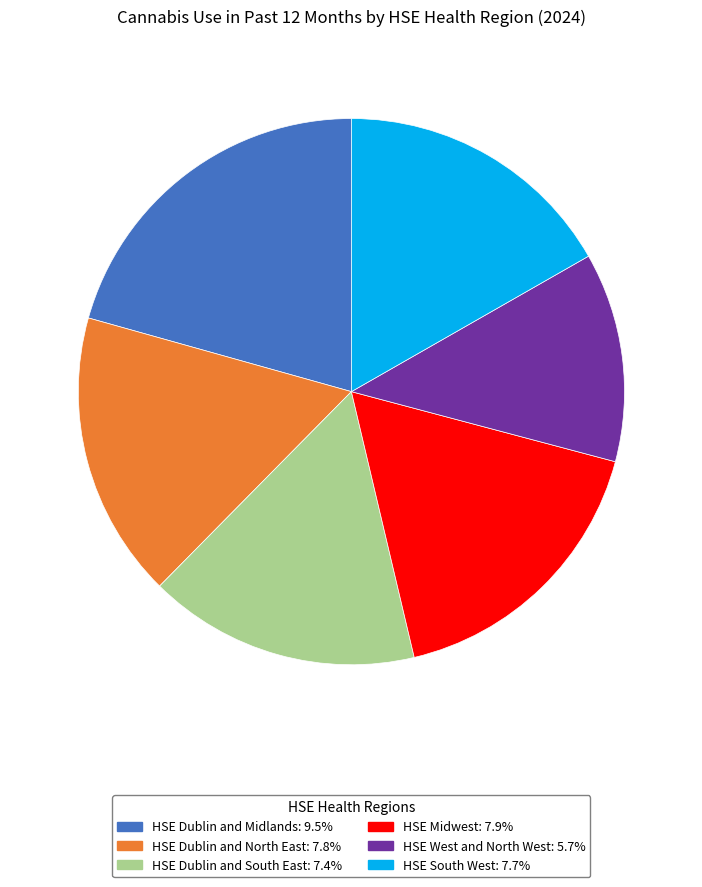

True or false: HSE West and North West accounts for 7% of the total.

False